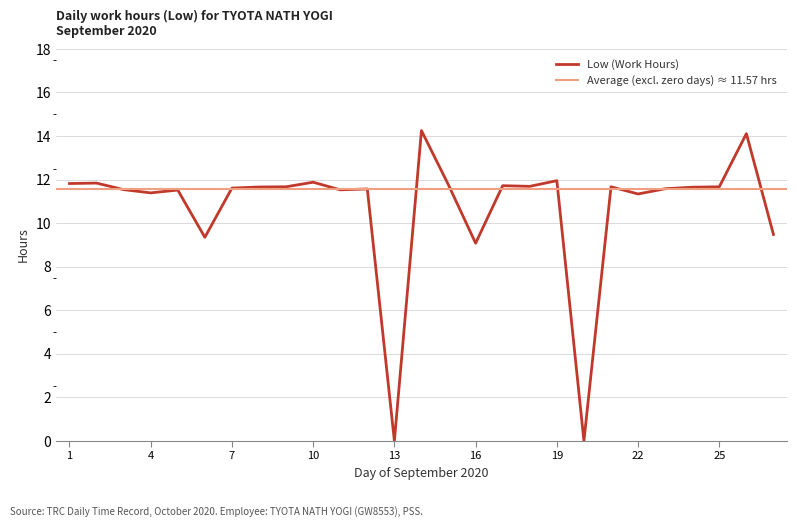

List the labels in order of value, largest first.

14, 26, 19, 10, 2, 1, 15, 17, 18, 9, 21, 25, 8, 24, 7, 23, 12, 3, 11, 5, 4, 22, 27, 6, 16, 13, 20